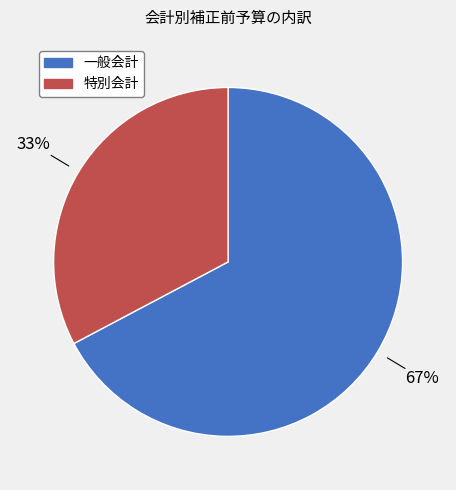

What is the majority slice?

一般会計